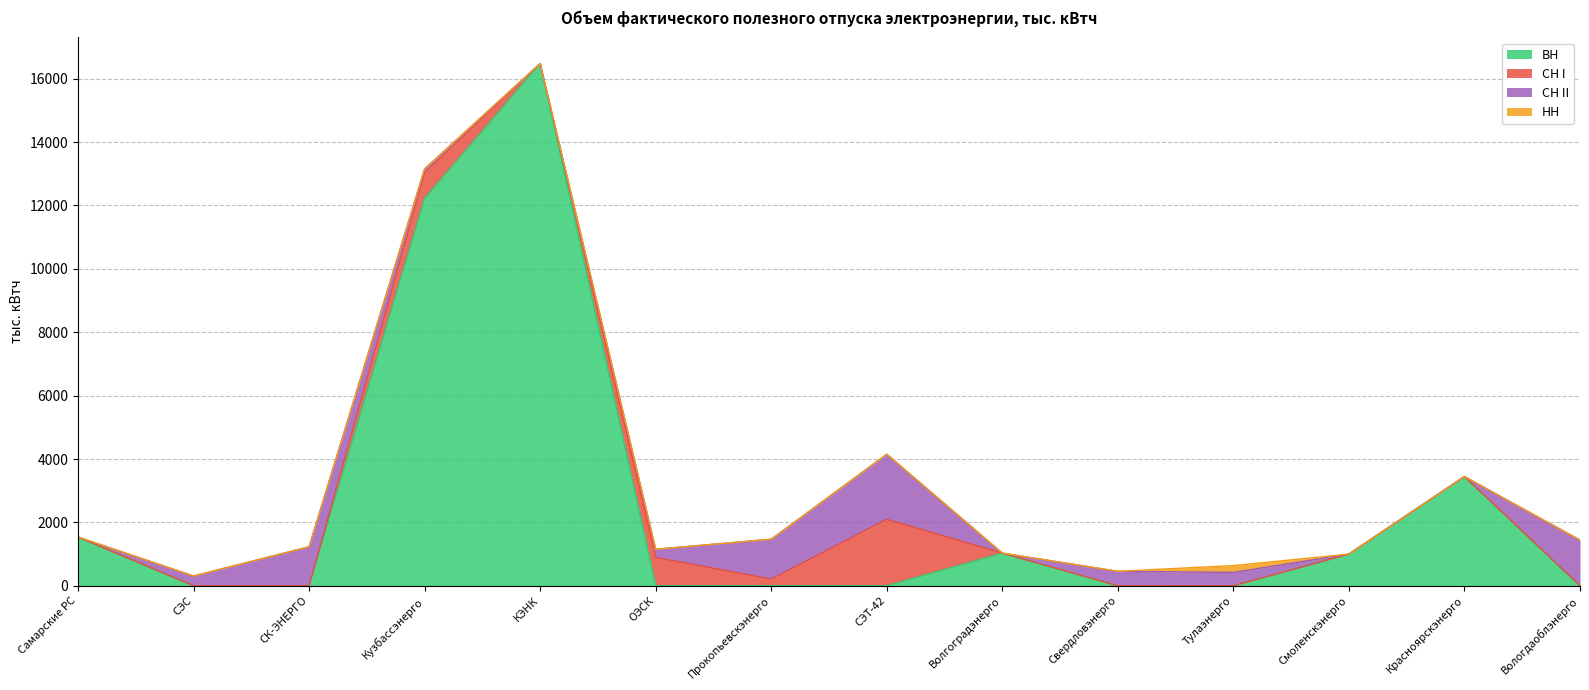

Does the chart display data point markers on the line(s)?

No